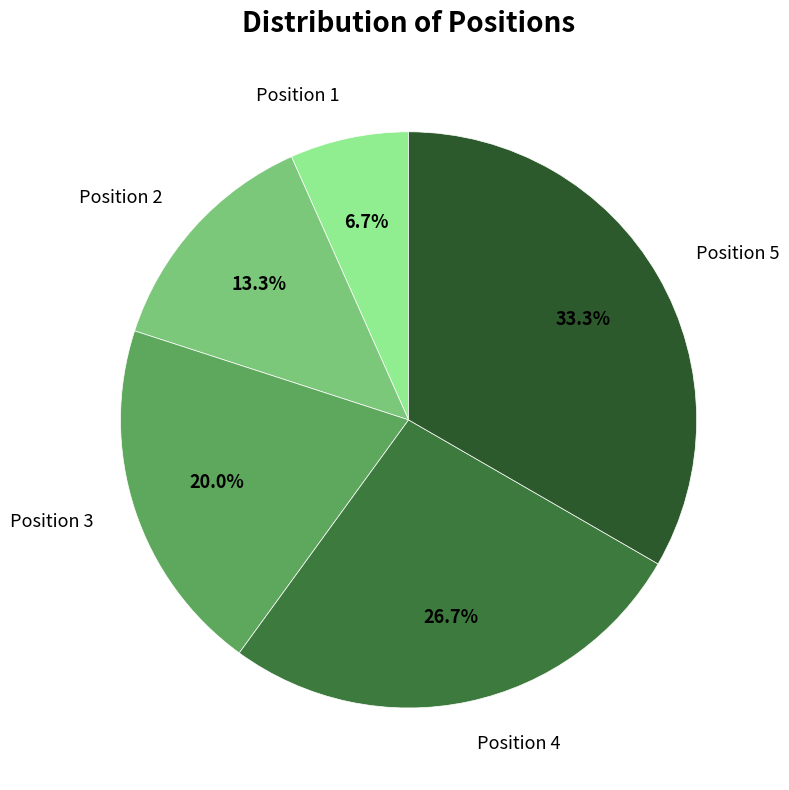

What percentage is the Position 5 slice, to the nearest percent?

33%